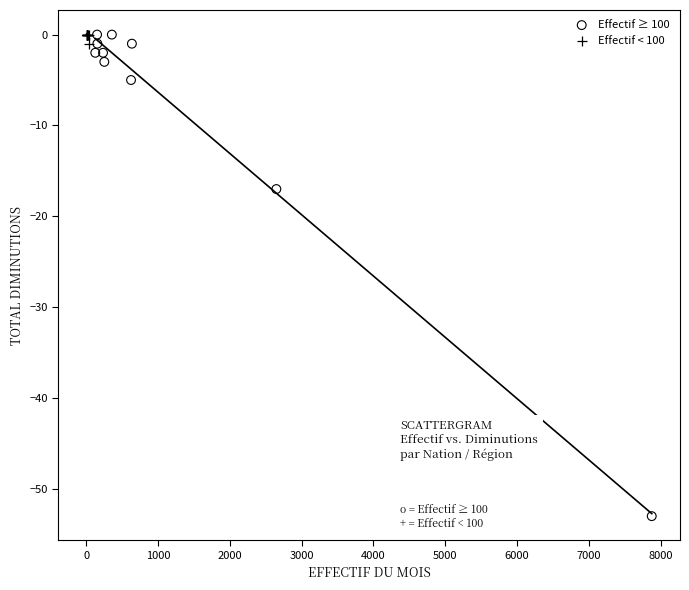

What are all the series names shown in the legend?

Effectif ≥ 100, Effectif < 100